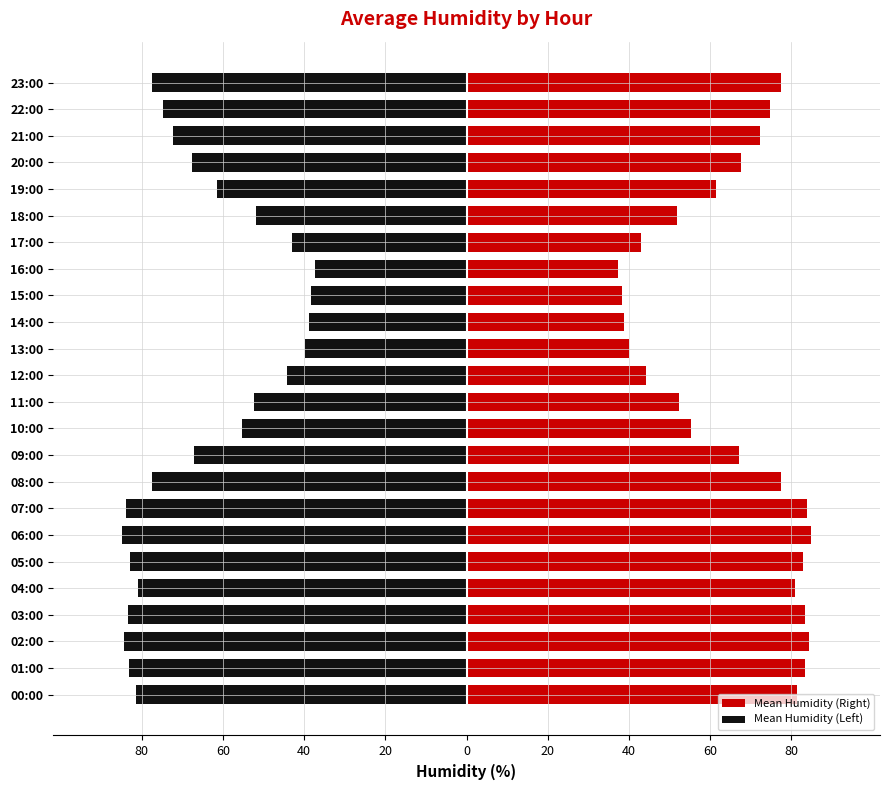

Which has a higher value, 03:00 or 15:00?

03:00